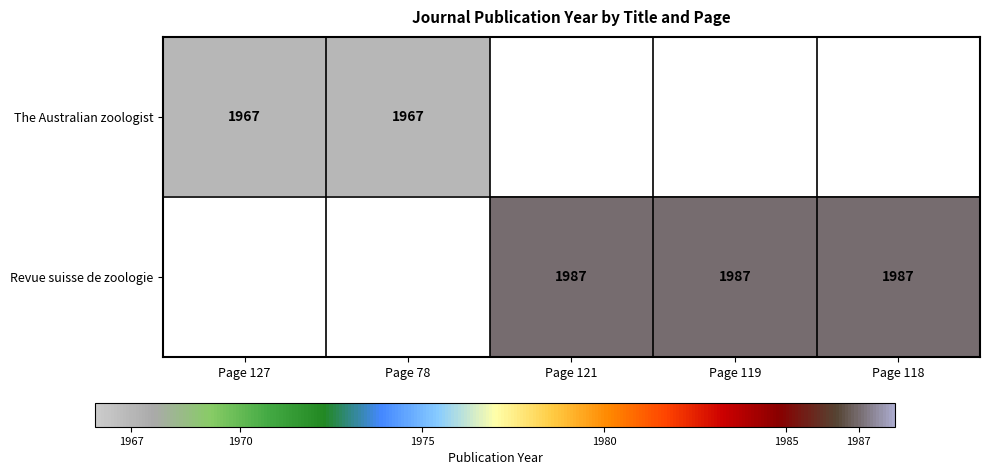

Is it true that Revue suisse de zoologie equals 1987 at Page 121?

True